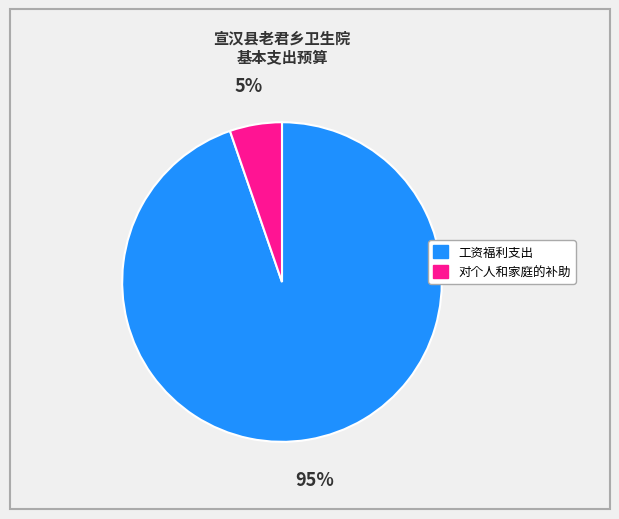

To the nearest percent, what portion does 工资福利支出 represent?

95%